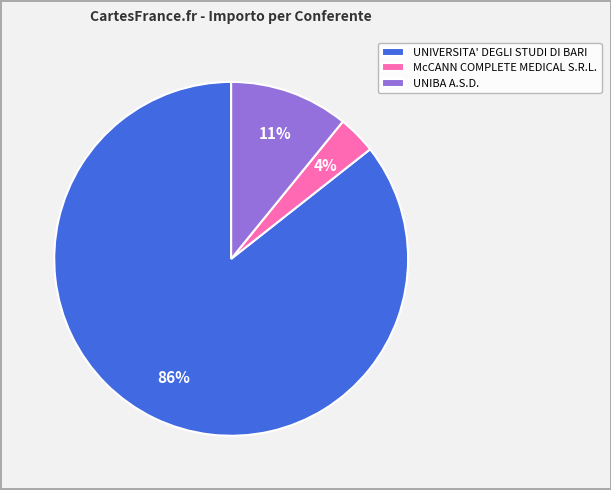

To the nearest percent, what is the combined percentage of UNIVERSITA' DEGLI STUDI DI BARI and UNIBA A.S.D.?

96%